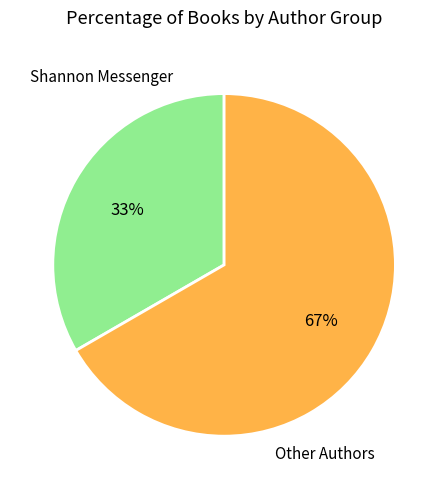

Between Shannon Messenger and Other Authors, which is larger?

Other Authors